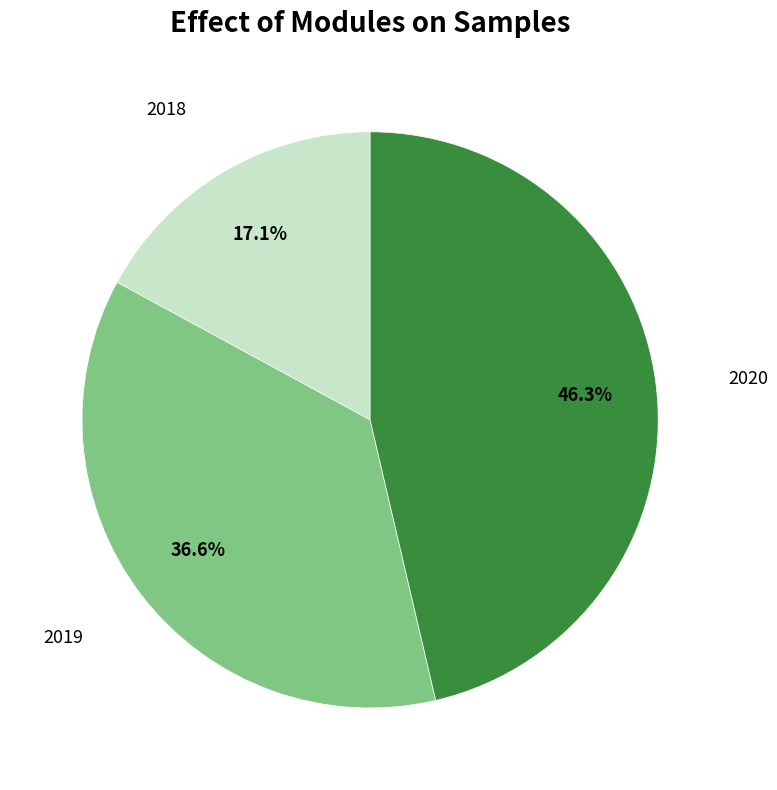

How many slices are in this pie chart?

3